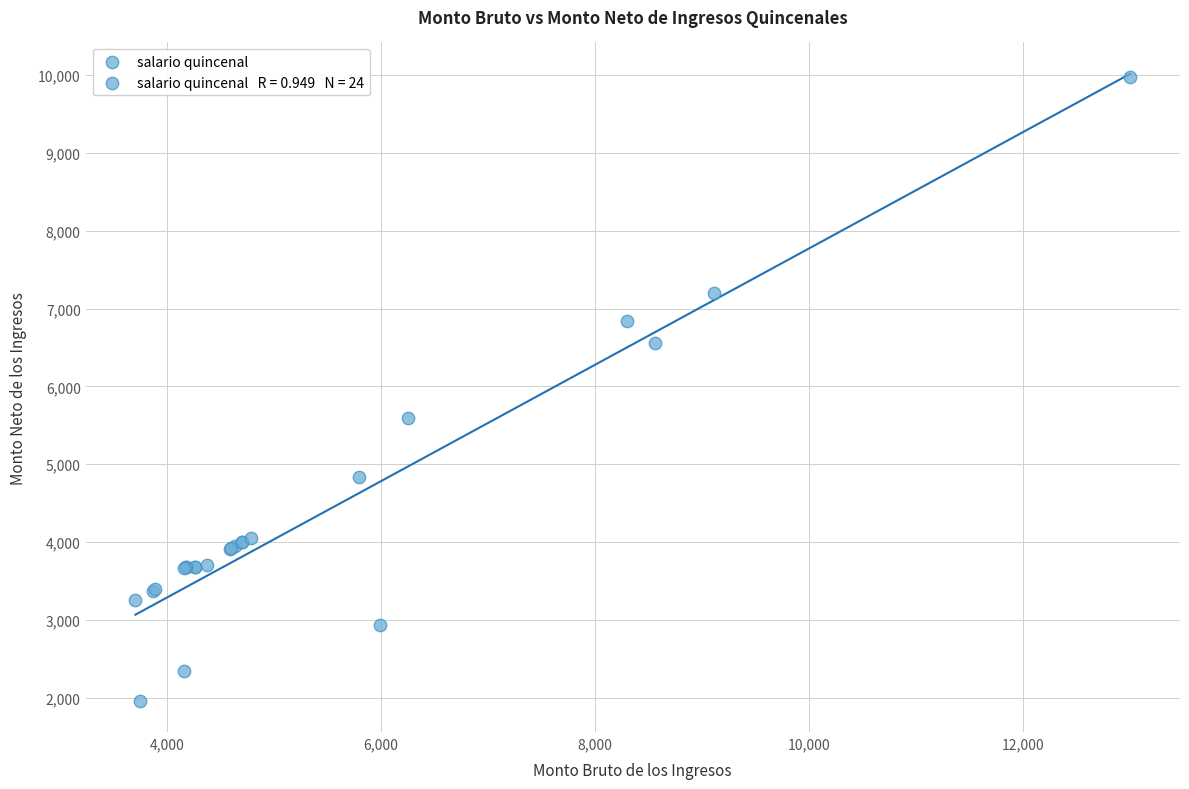

What Y value in the scatter plot is closest to 5968?

5588.8